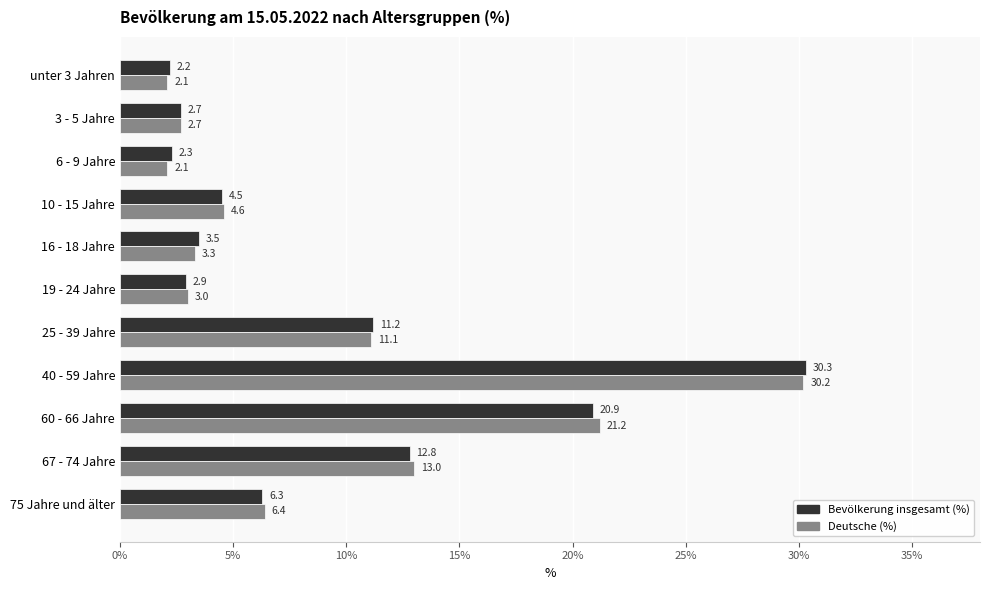

How many categories are shown in the chart?

11